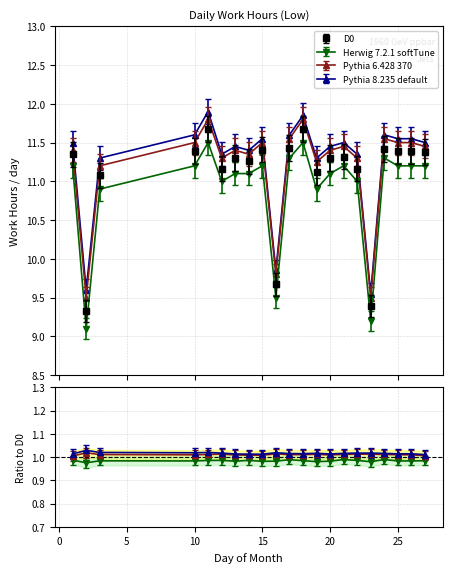

Which has a higher value, 25 or 26?

25